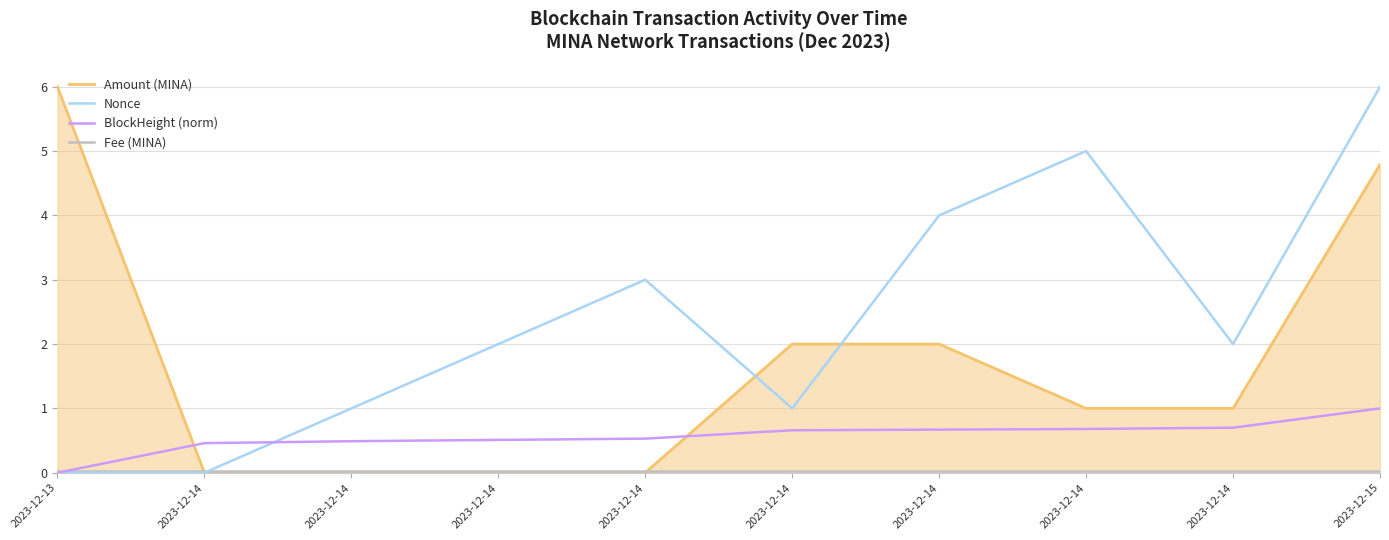

How many series are shown in this chart?

4